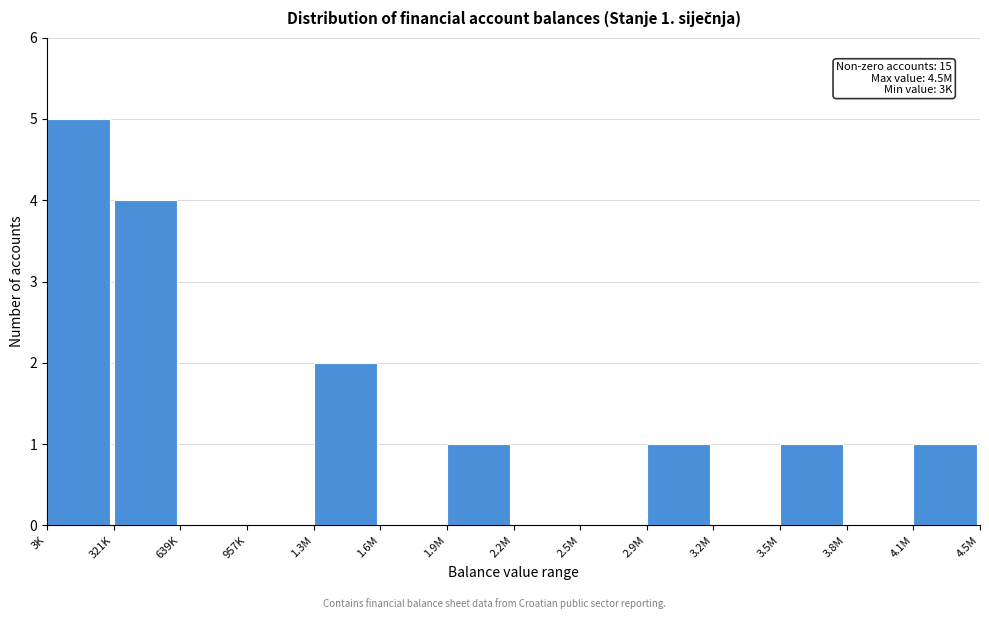

Reading left to right, what are all the values shown in this chart?

3K=5	321K=4	639K=0	957K=0	1.3M=2	1.6M=0	1.9M=1	2.2M=0	2.5M=0	2.9M=1	3.2M=0	3.5M=1	3.8M=0	4.1M=1